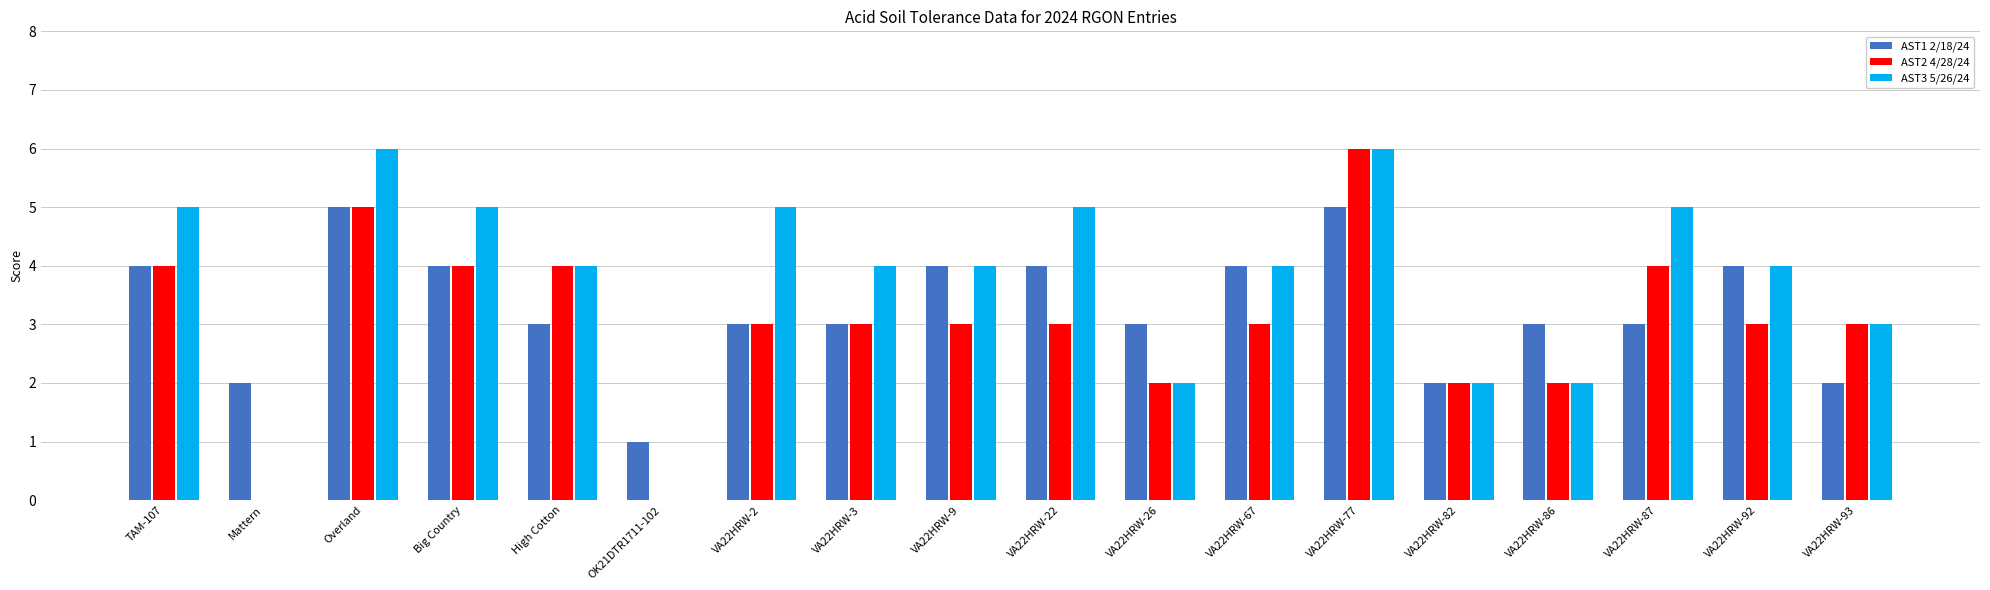

The value of AST1 2/18/24 at Overland is 5. True or false?

True